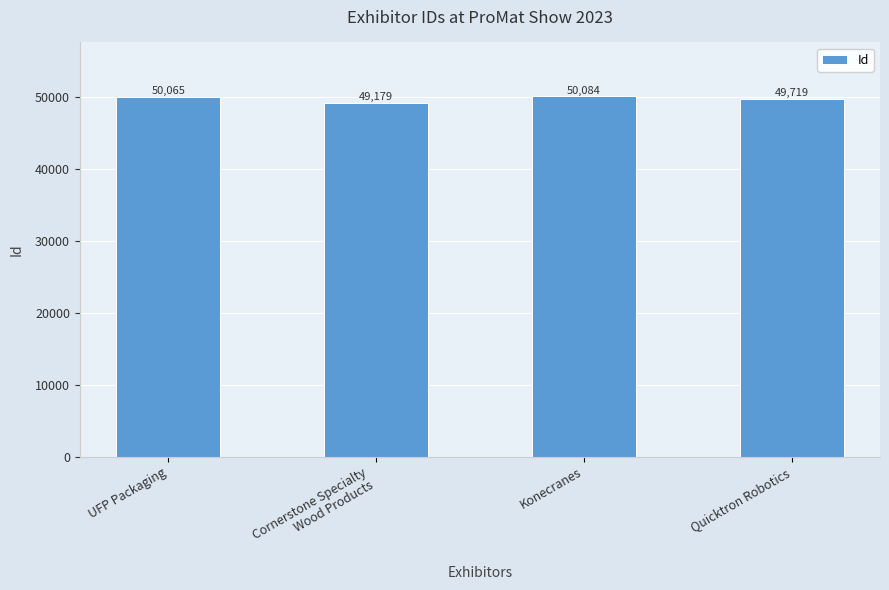

Reading left to right, list all the values displayed in this chart.

50065	49179	50084	49719